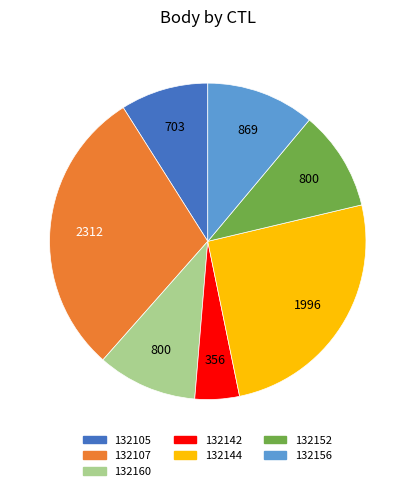

Does 132156 represent more than half of the total?

No